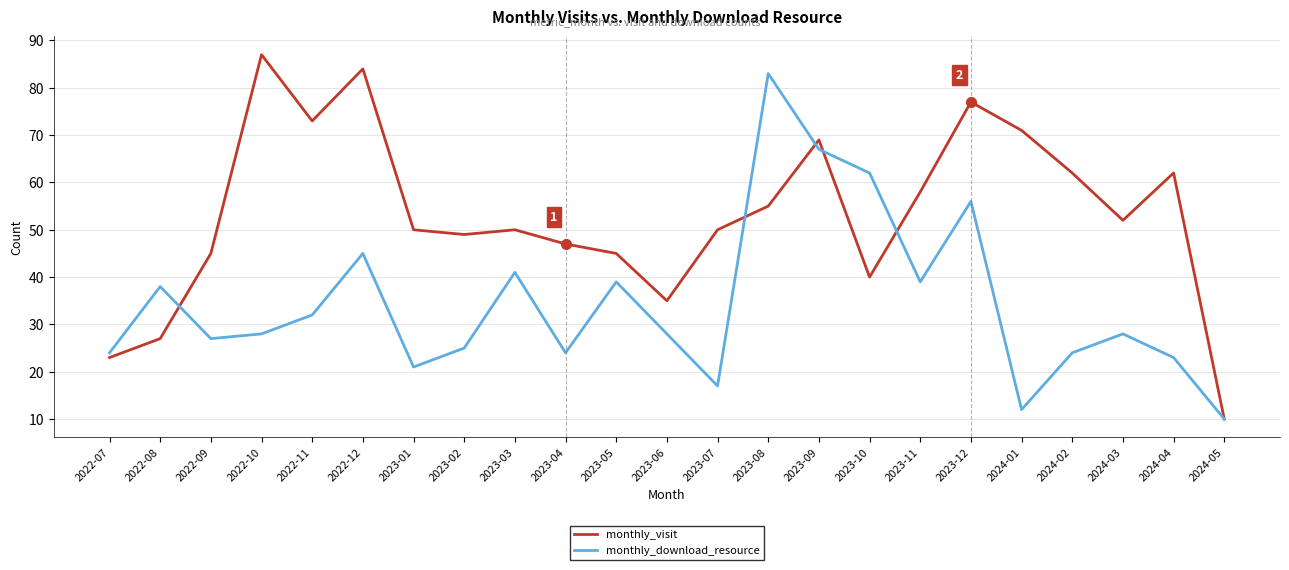

How many lines are shown in the chart?

2